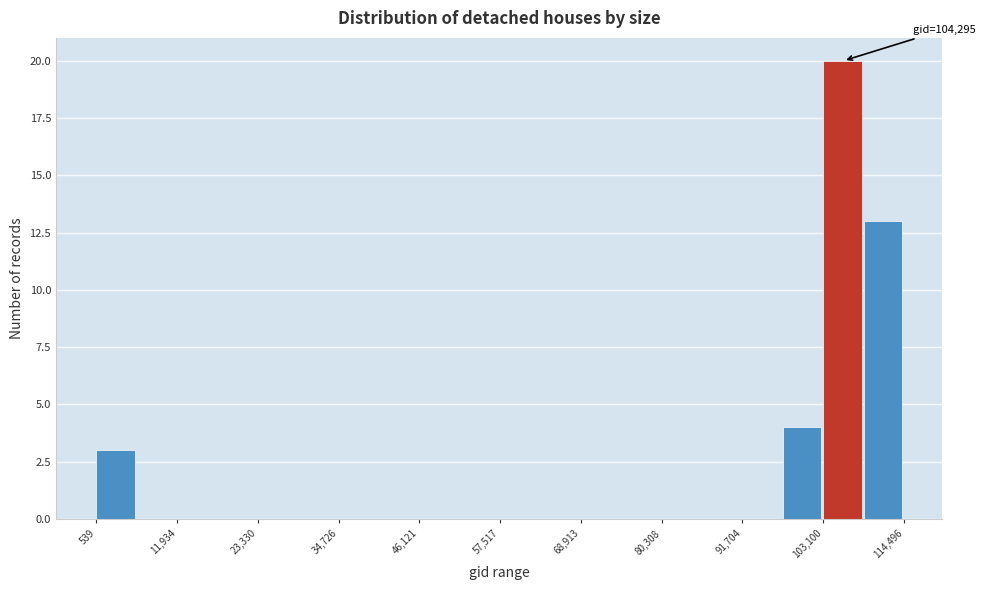

Around what value on the x-axis is the tallest bar? Give the approximate position of its centre, as read against the axis.

106000